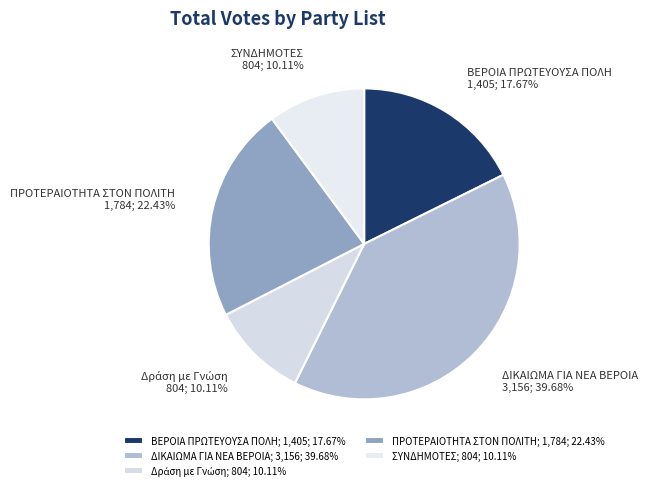

Does any single category account for the majority?

No